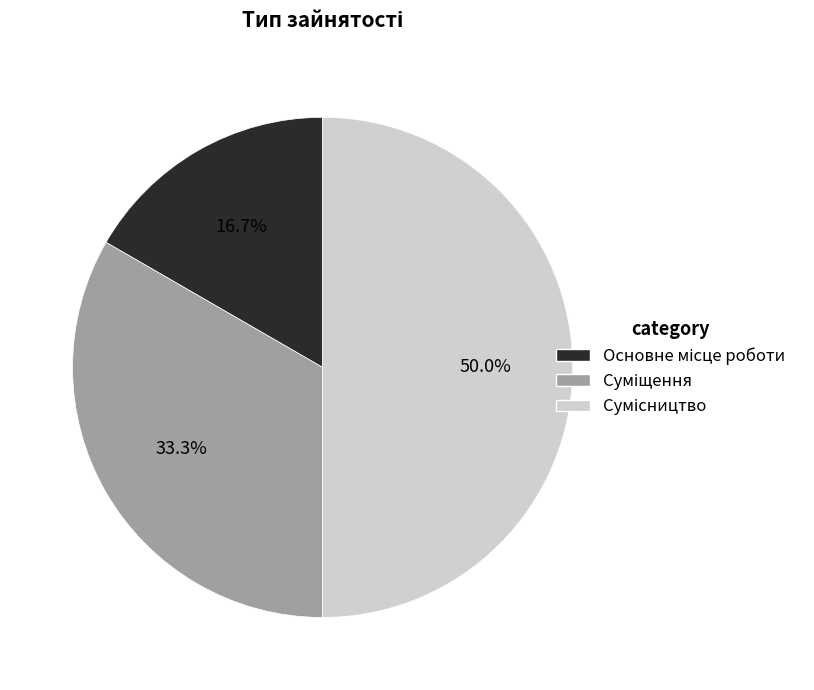

Is there any slice that represents more than half of the pie?

No